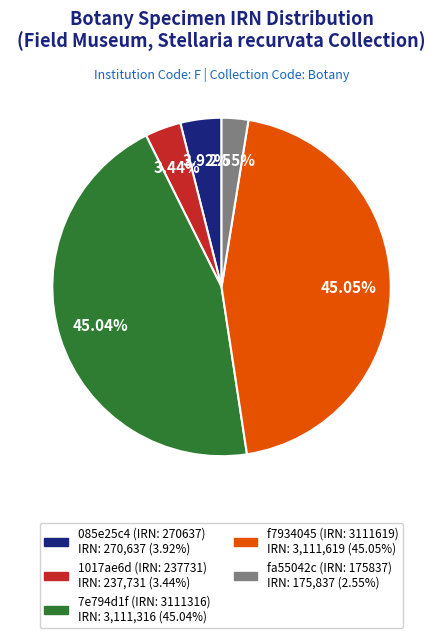

Approximately how many times larger is the value at f7934045 (IRN: 3111619) compared to fa55042c (IRN: 175837)?

17.7